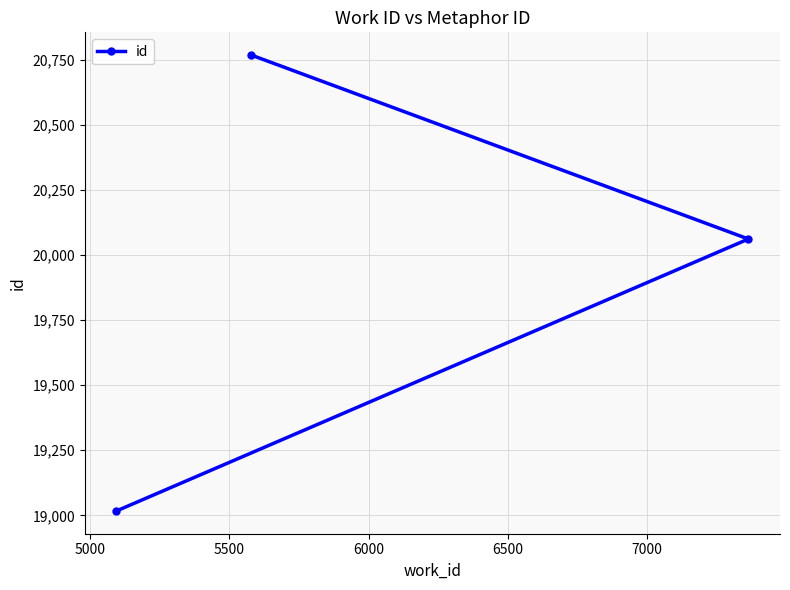

What is the smallest value displayed?

19017